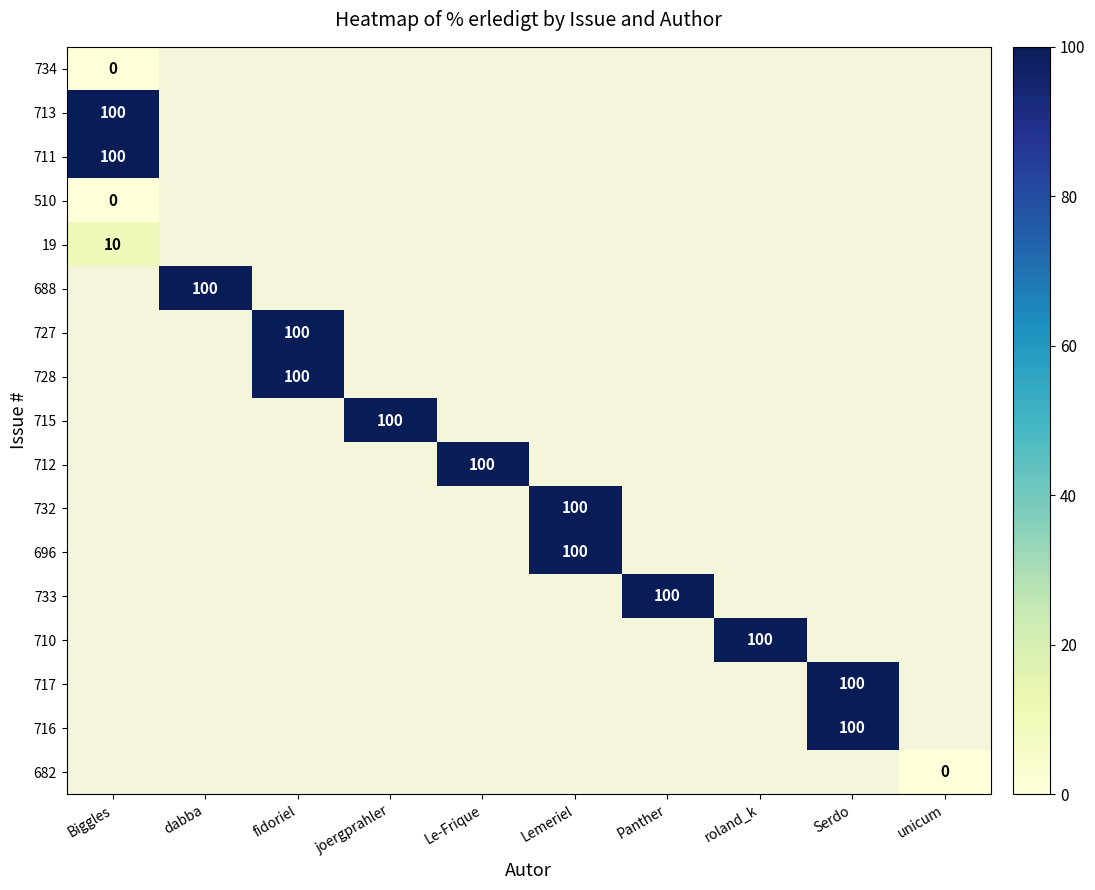

What is the maximum value shown in the chart?

100.0